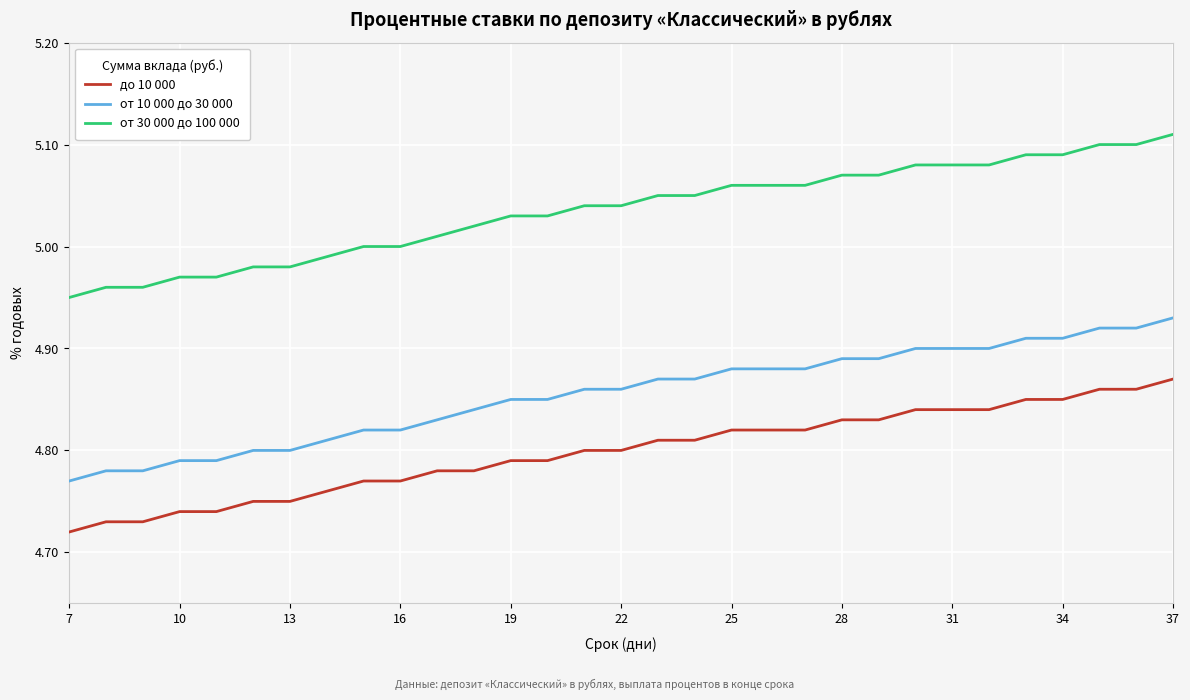

How many distinct data groups are displayed?

3